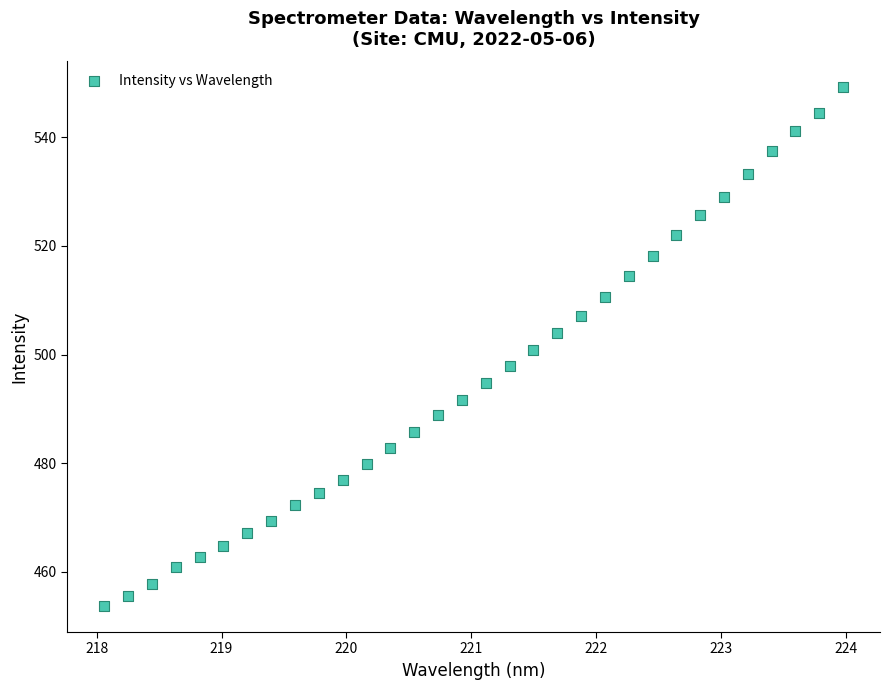

What is the range of Y values (max minus min)?

95.5